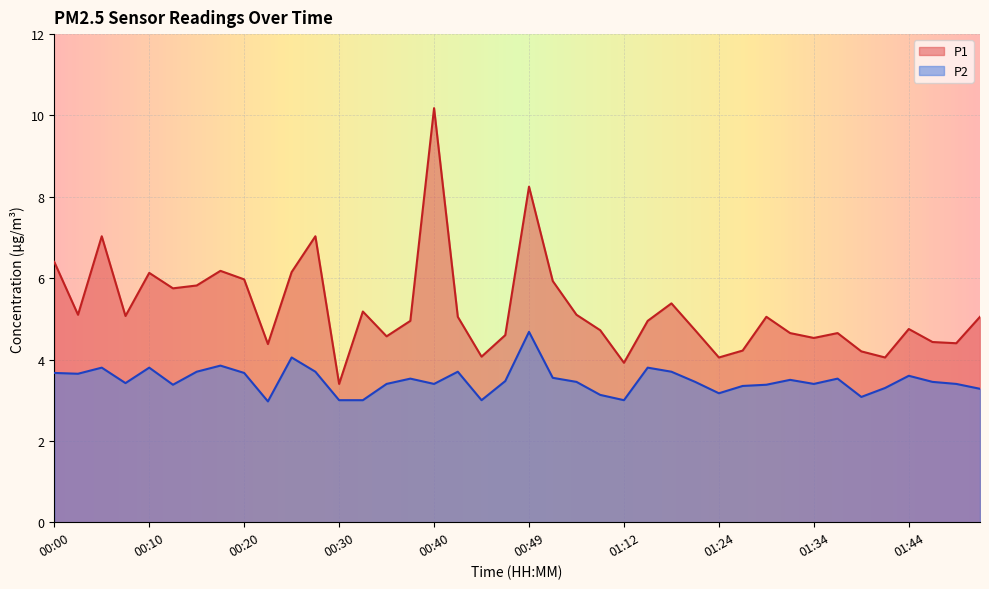

In P1, how many points are higher than both neighbors (excluding endpoints)?

11